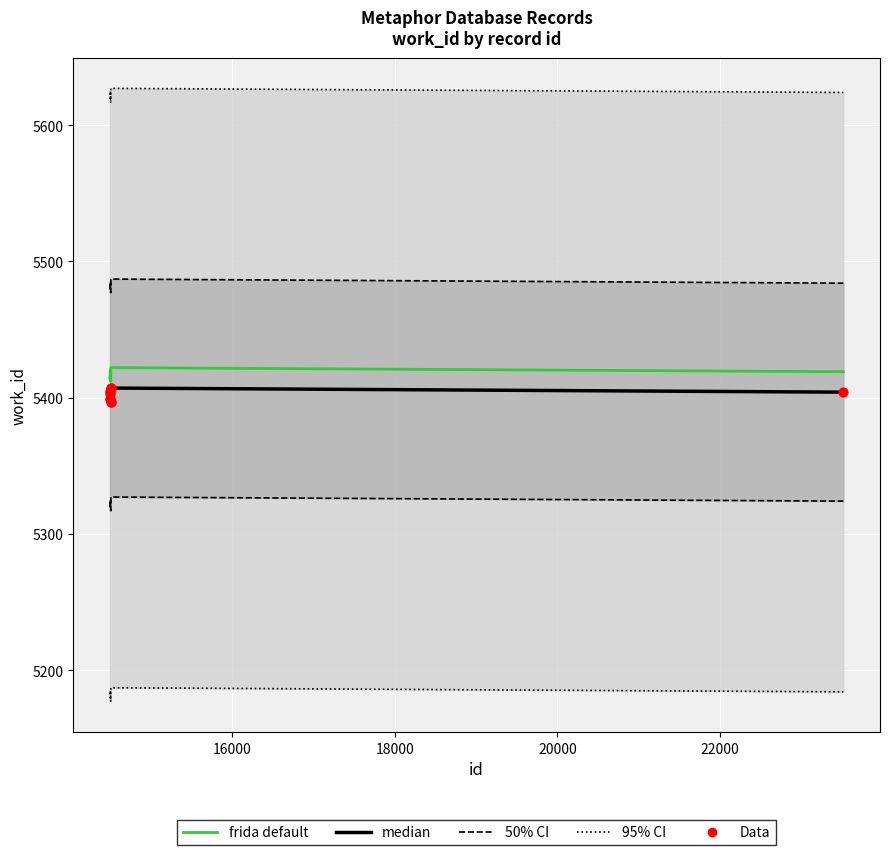

What are all the series names shown in the legend?

95% CI, 50% CI, median, frida default, Data